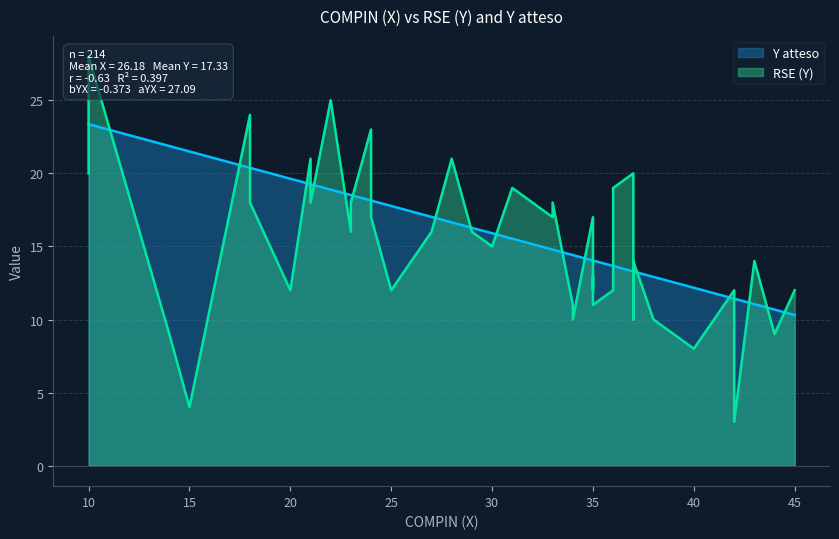

Is it true that RSE (Y) equals 14.0 at 14?

False